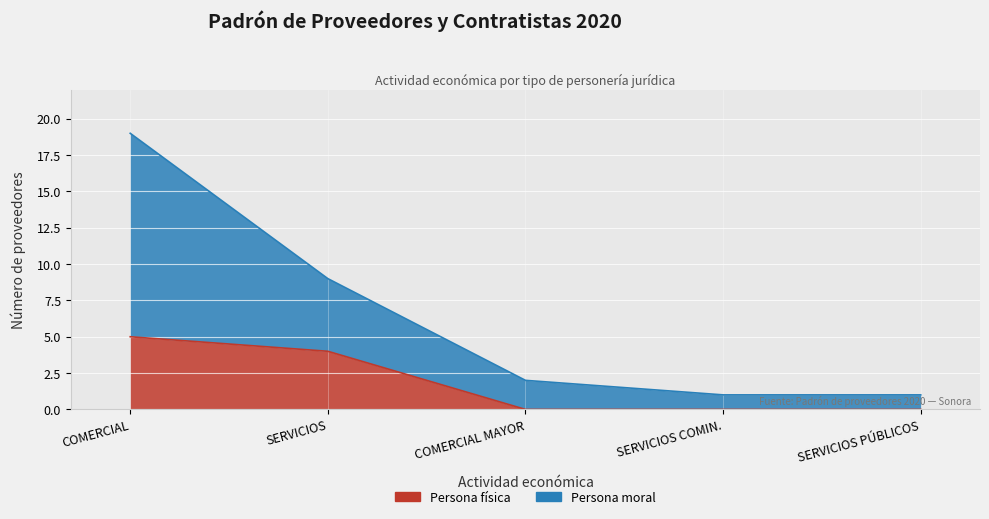

What is the highest value of the Persona física series?

5